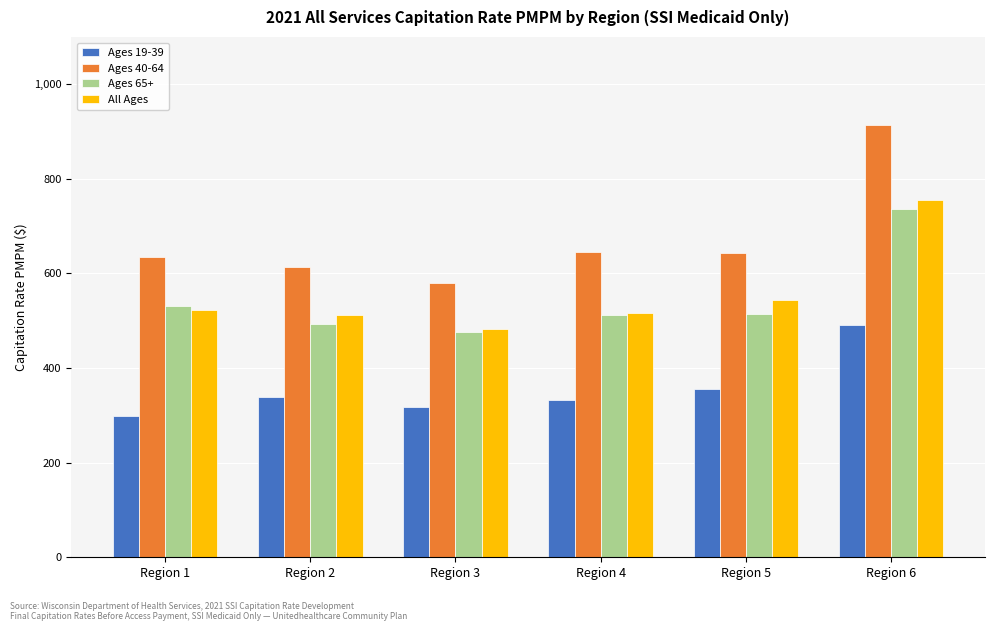

How many data points in Ages 40-64 are less than 644?

3